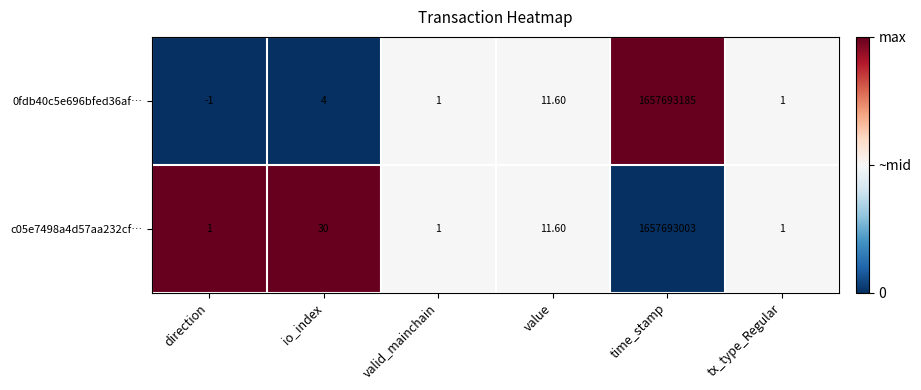

List the series in order of their peak value, highest first.

0fdb40c5e696bfed36af…, c05e7498a4d57aa232cf…